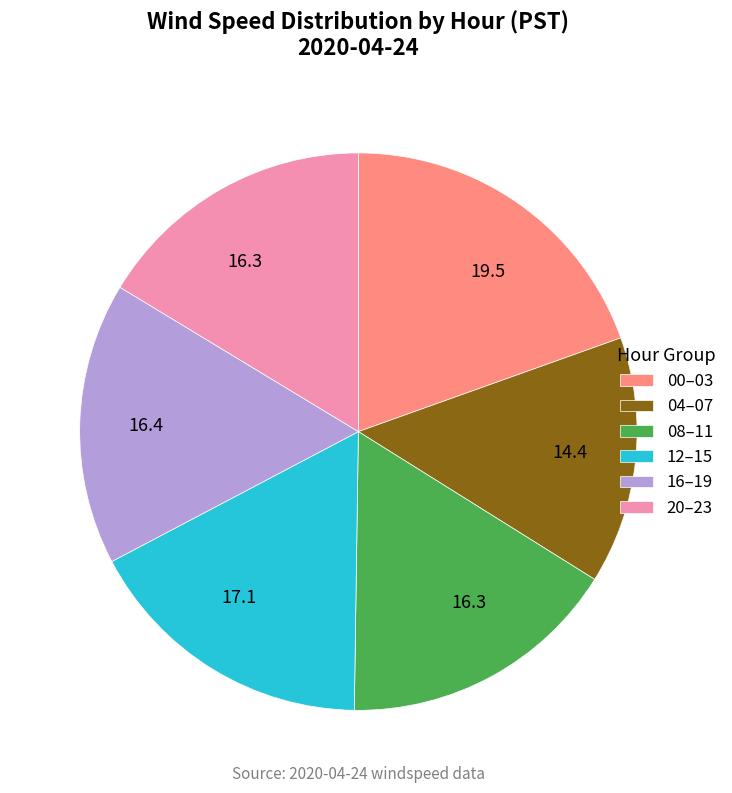

Which slice is the largest?

00–03